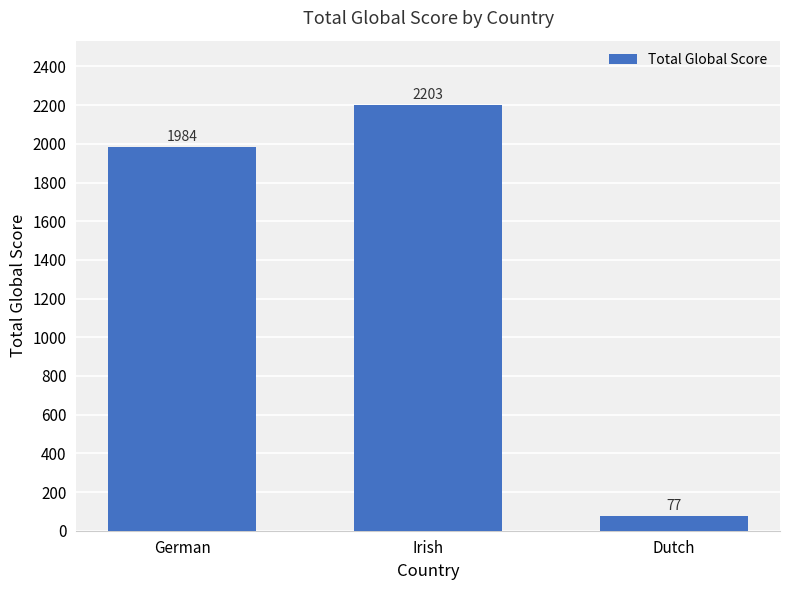

Reading left to right, extract all data points from this chart.

1984	2203	77